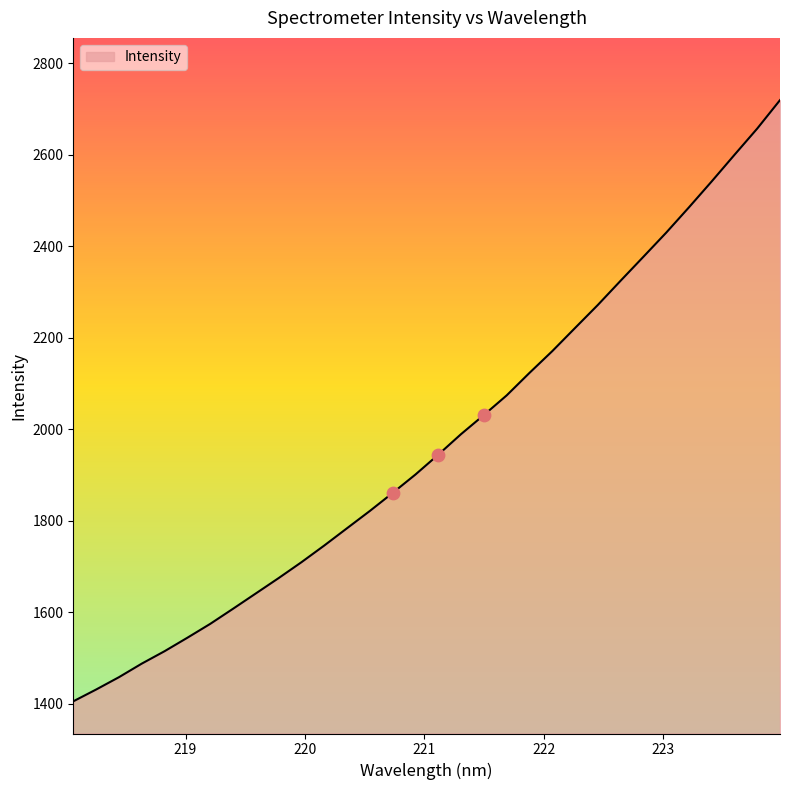

What is the minimum value shown in the chart?

1405.5